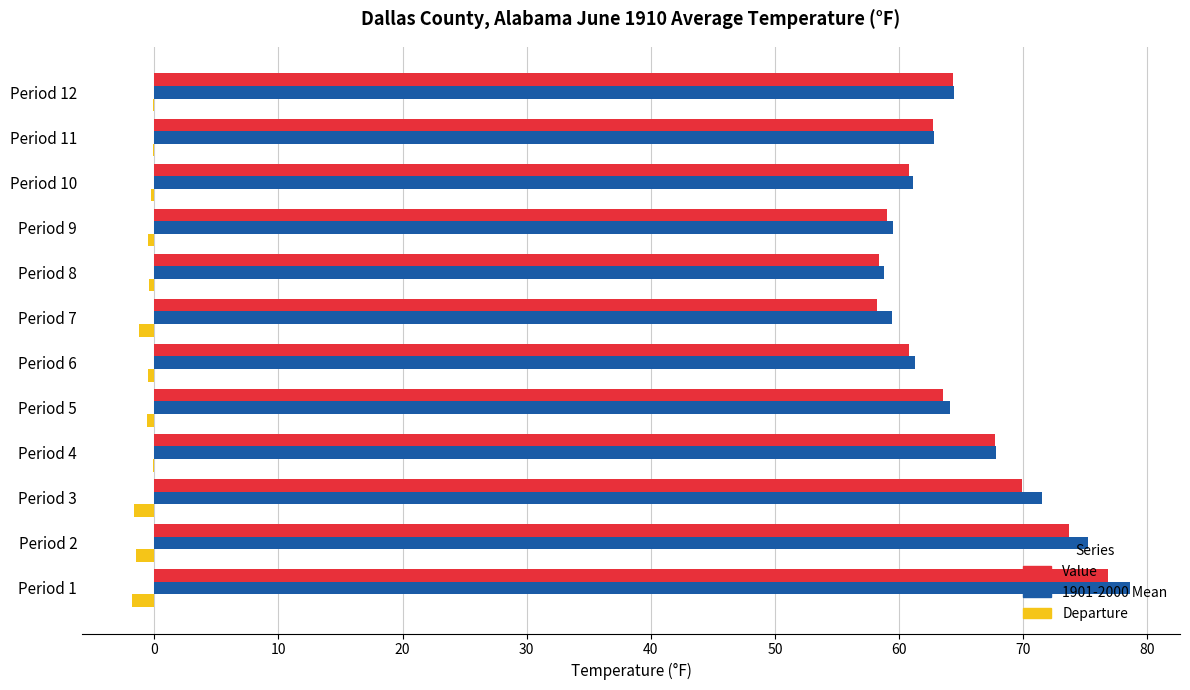

Which category has the highest value in the Value series?

Period 1